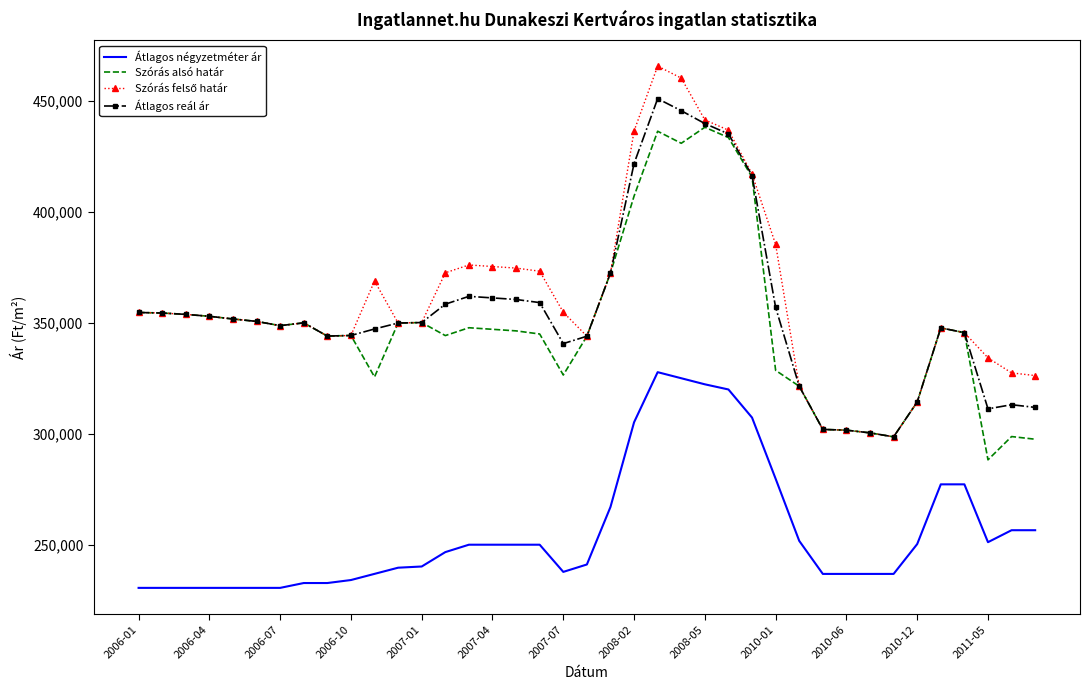

True or false: Átlagos négyzetméter ár and Szórás alsó határ cross at least once.

False